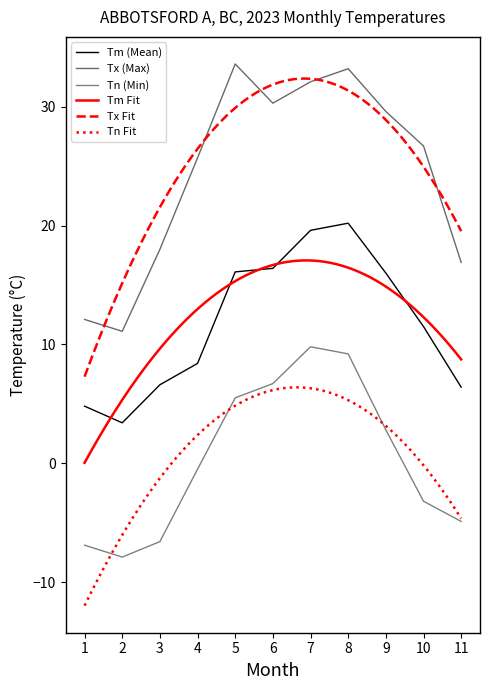

Reading left to right, transcribe all the data shown in this chart.

Tm: 1=4.8	2=3.4	3=6.6	4=8.4	5=16.1	6=16.4	7=19.6	8=20.2	9=16.0	10=11.5	11=6.4
Tx: 1=12.1	2=11.1	3=18.0	4=25.7	5=33.6	6=30.3	7=32.1	8=33.2	9=29.6	10=26.7	11=16.9
Tn: 1=-6.9	2=-7.9	3=-6.6	4=-0.5	5=5.5	6=6.7	7=9.8	8=9.2	9=2.8	10=-3.2	11=-4.9